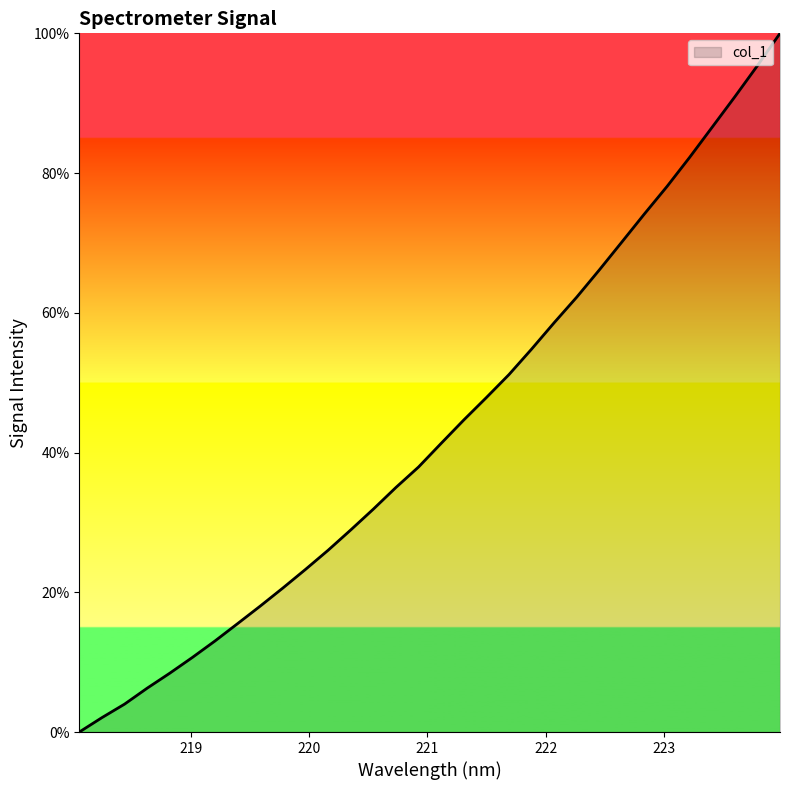

What is the difference between the maximum and minimum values?

100.0